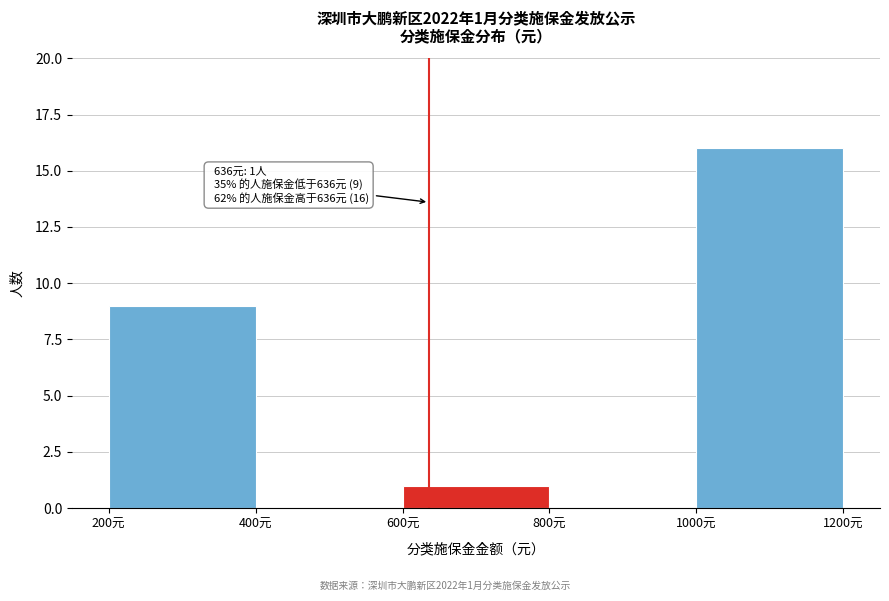

Which range on the x-axis has the tallest bar?

1000 to 1200